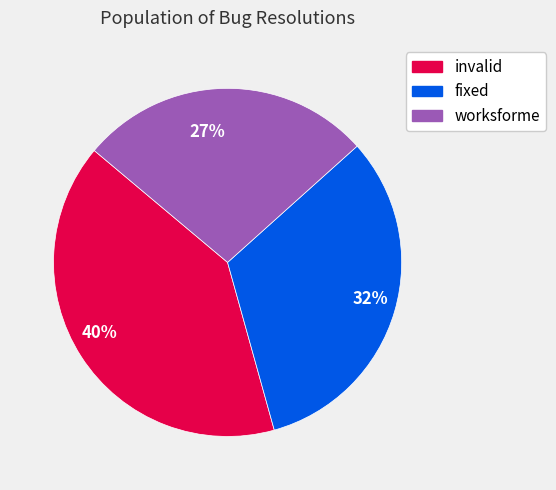

Do 40% and 32% together represent more than half of the pie?

Yes